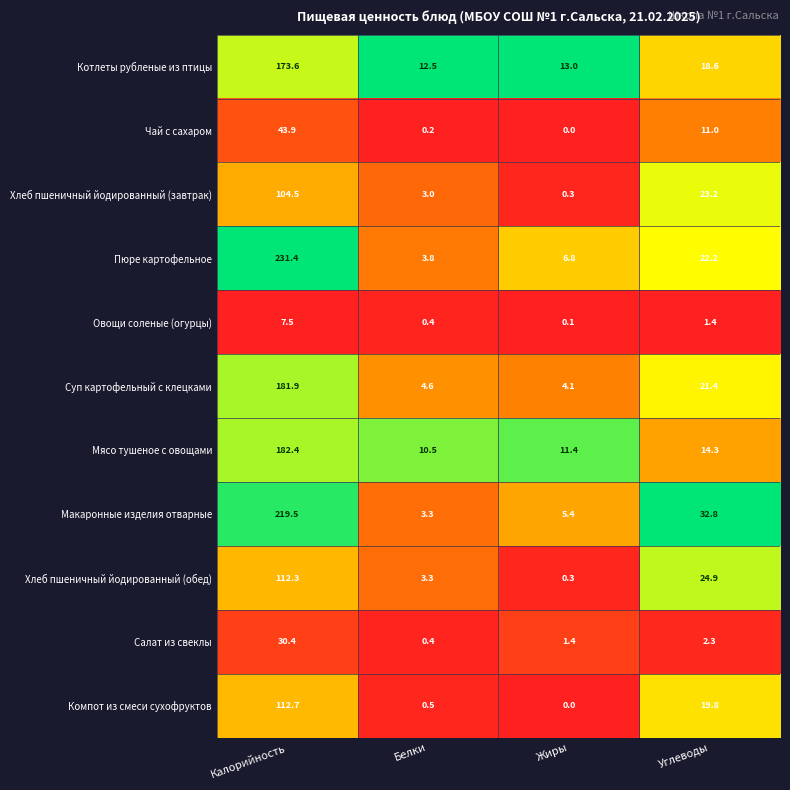

True or false: Чай с сахаром has a value of 6.5 at Углеводы.

False